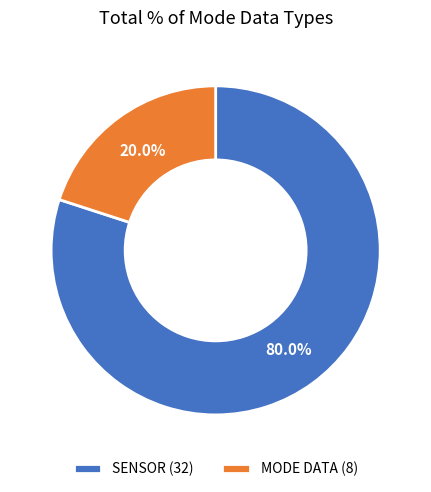

What percentage do MODE DATA (8) and SENSOR (32) together represent?

100.0%